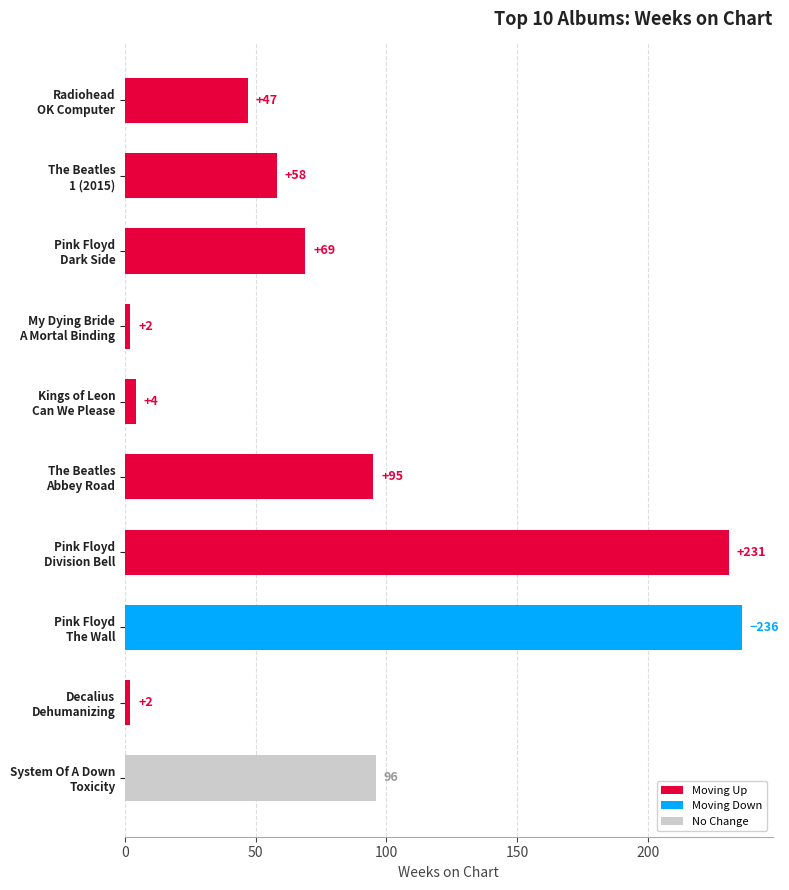

What is the difference between the second highest and second lowest values?

229